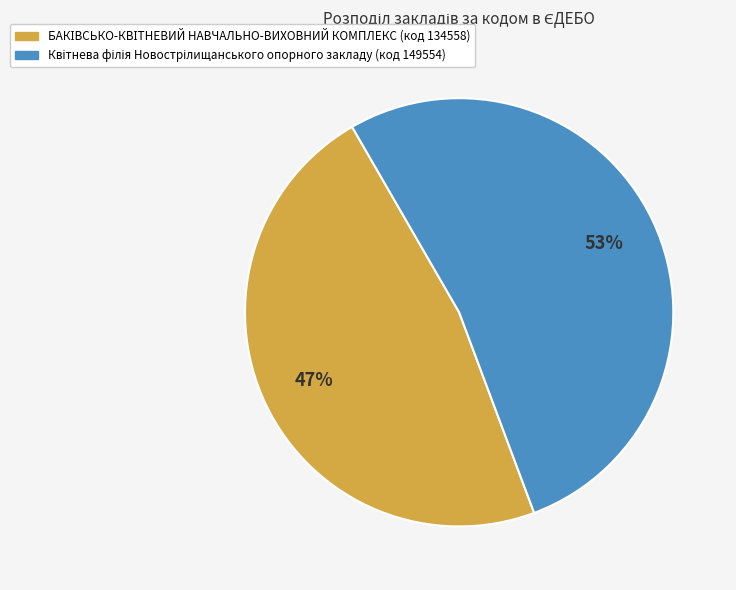

Is there a majority slice in this chart?

Yes